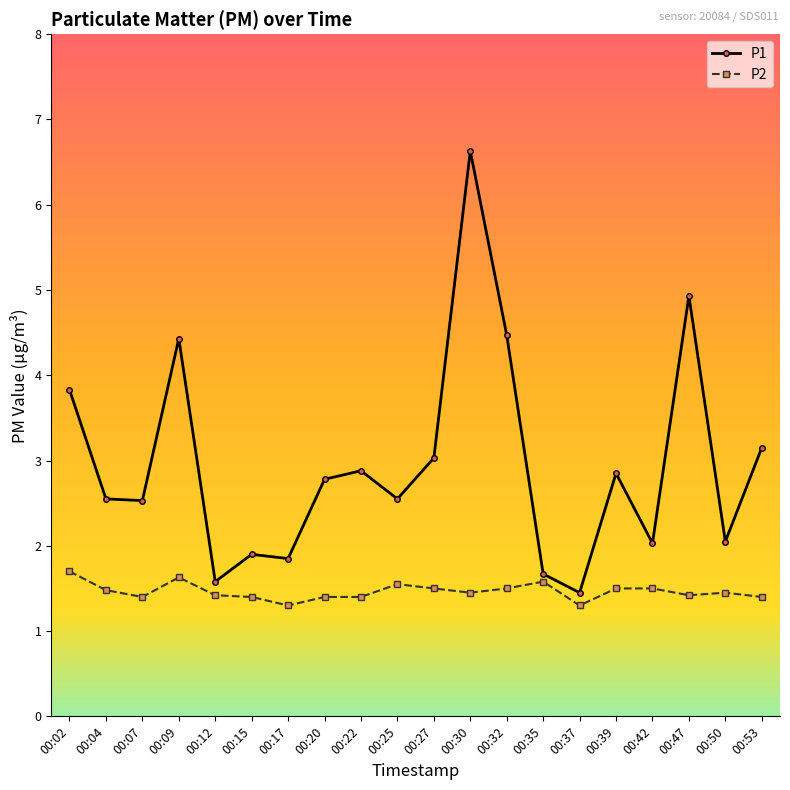

True or false: P2 has more than 2 points higher than both neighbors.

True